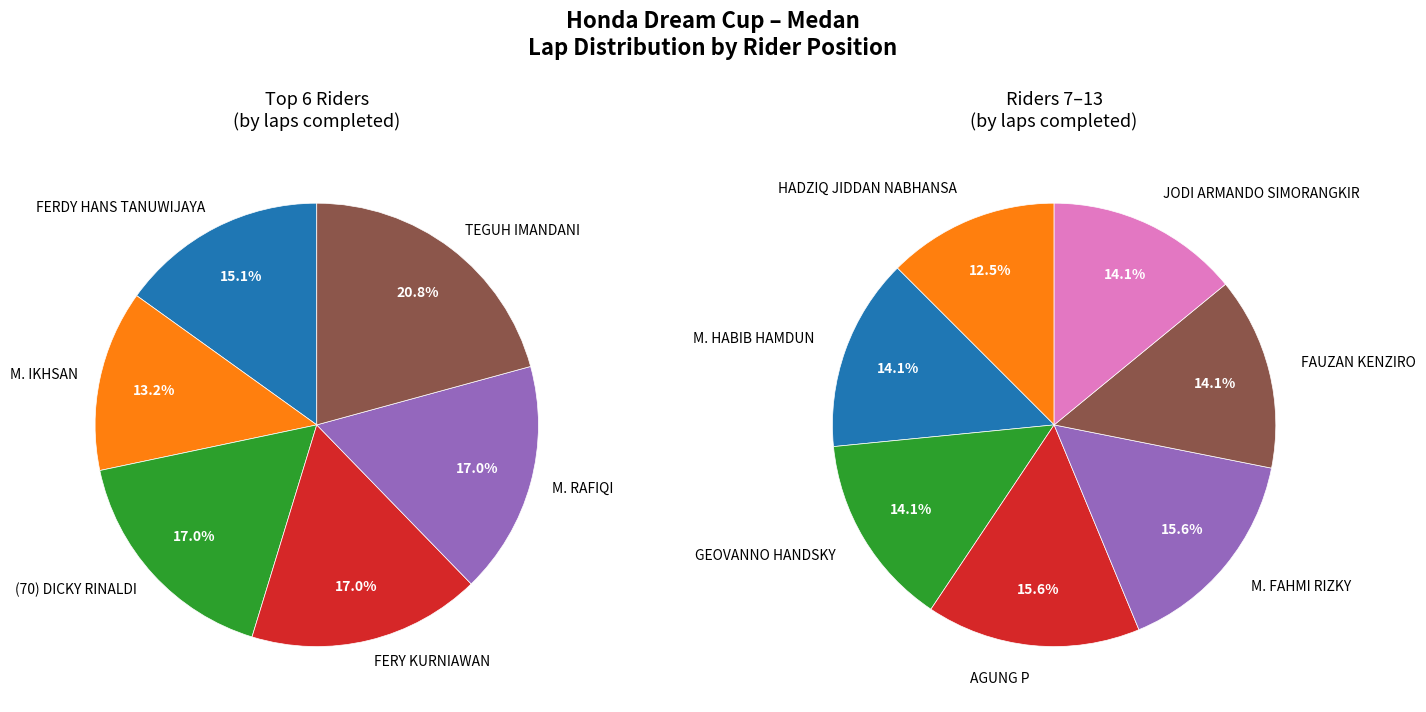

Is HADZIQ JIDDAN NABHANSA the majority of the pie?

No